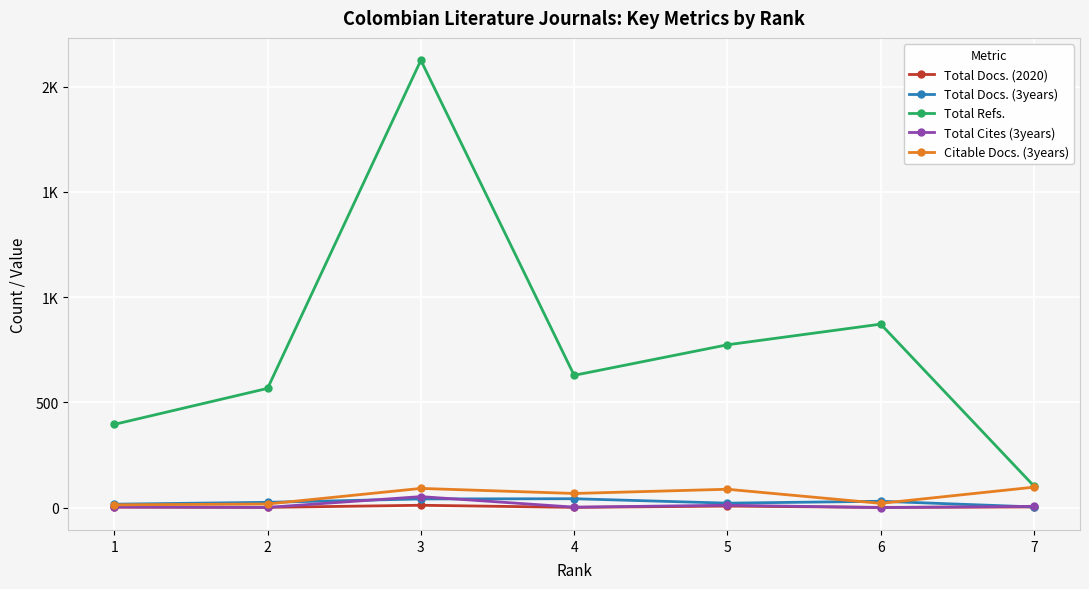

Does the chart have visible grid lines?

Yes